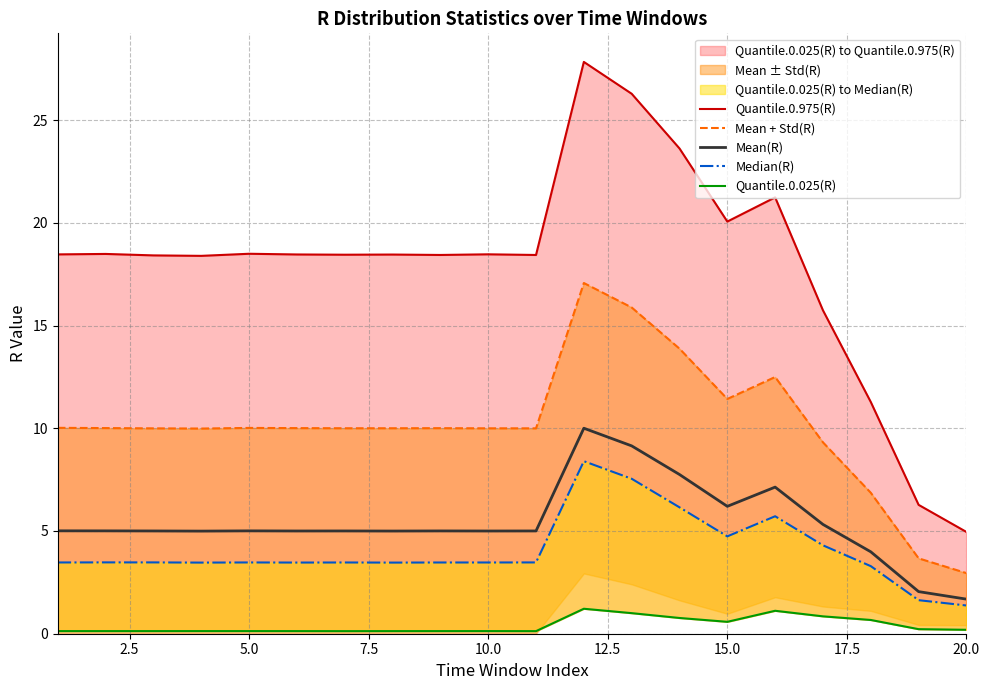

The Mean(R) series shows 1.7 at 5.0. True or false?

False